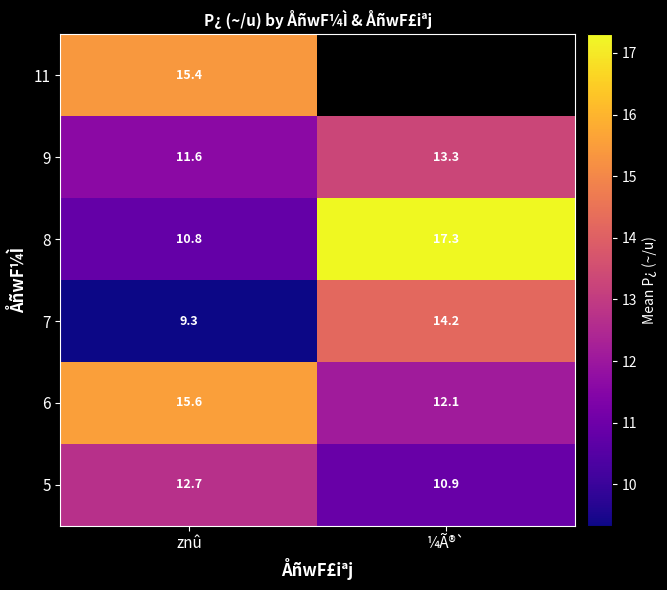

What is the difference between the highest and lowest values at znû?

6.3